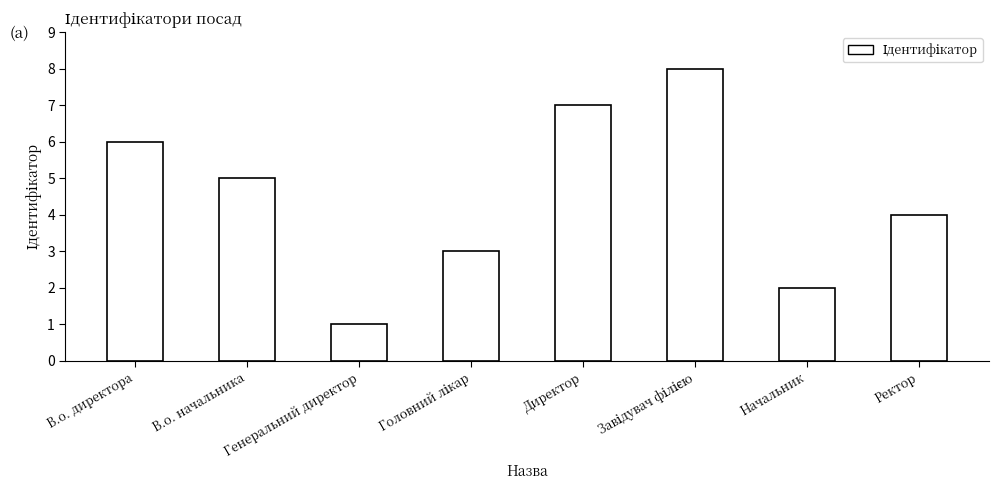

Which label corresponds to the smallest value in the chart?

Генеральний директор